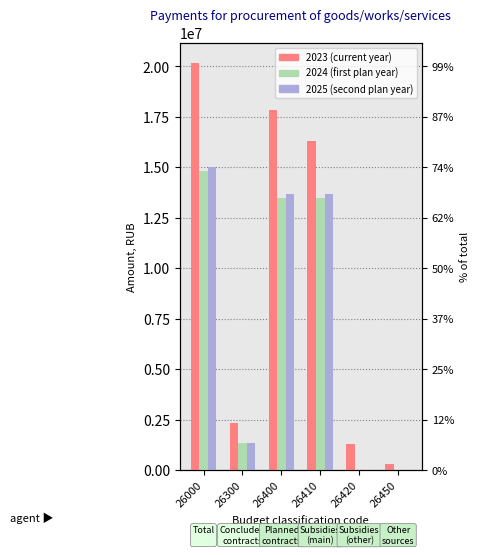

Between 26400 and 26300, which is larger?

26400